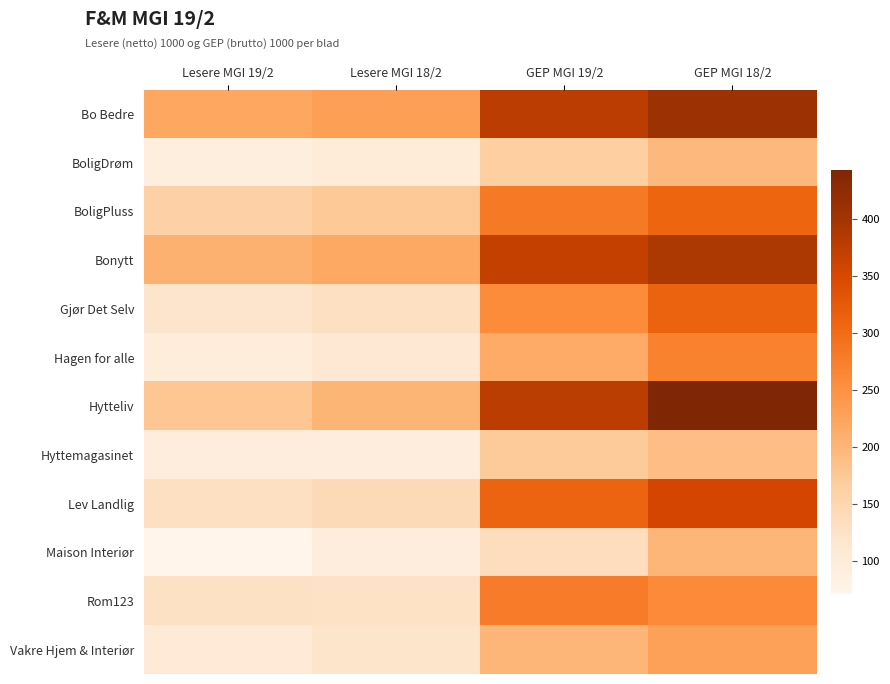

At how many categories does at least one series exceed 209?

4